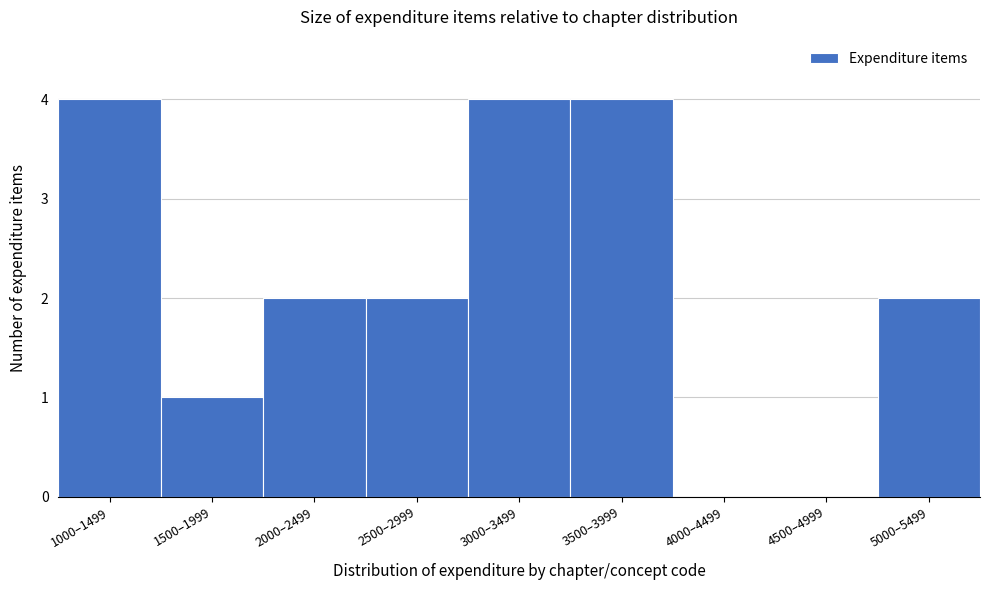

Reading right to left, list all the values displayed in this chart.

5000–5499=2	4500–4999=0	4000–4499=0	3500–3999=4	3000–3499=4	2500–2999=2	2000–2499=2	1500–1999=1	1000–1499=4